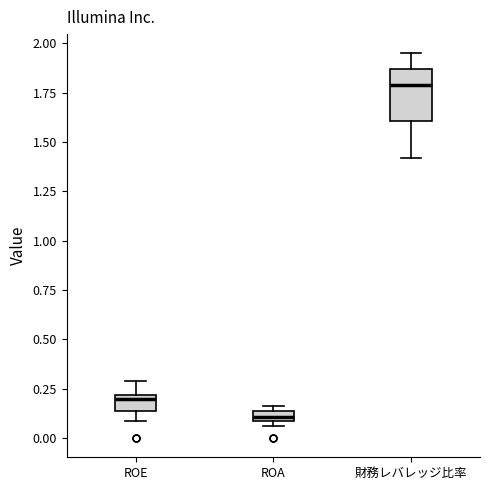

Comparing the boxes themselves (not the whiskers), which one is the tallest?

財務レバレッジ比率